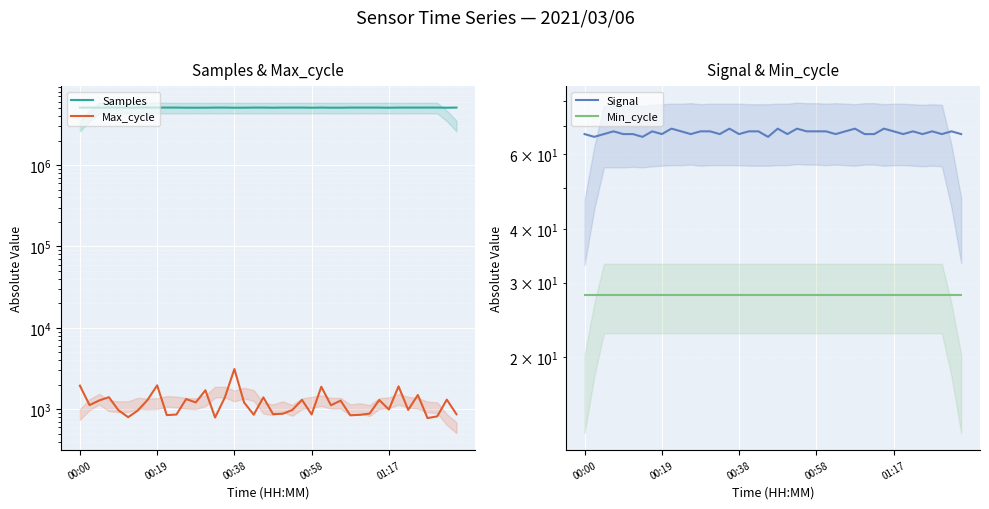

Is this an area chart (filled region under the line)?

No